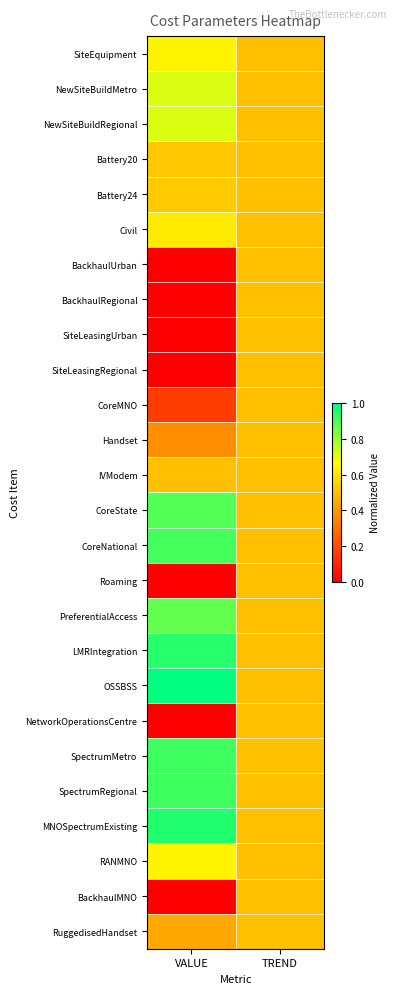

What is the difference between the highest and lowest values at VALUE?

1.0